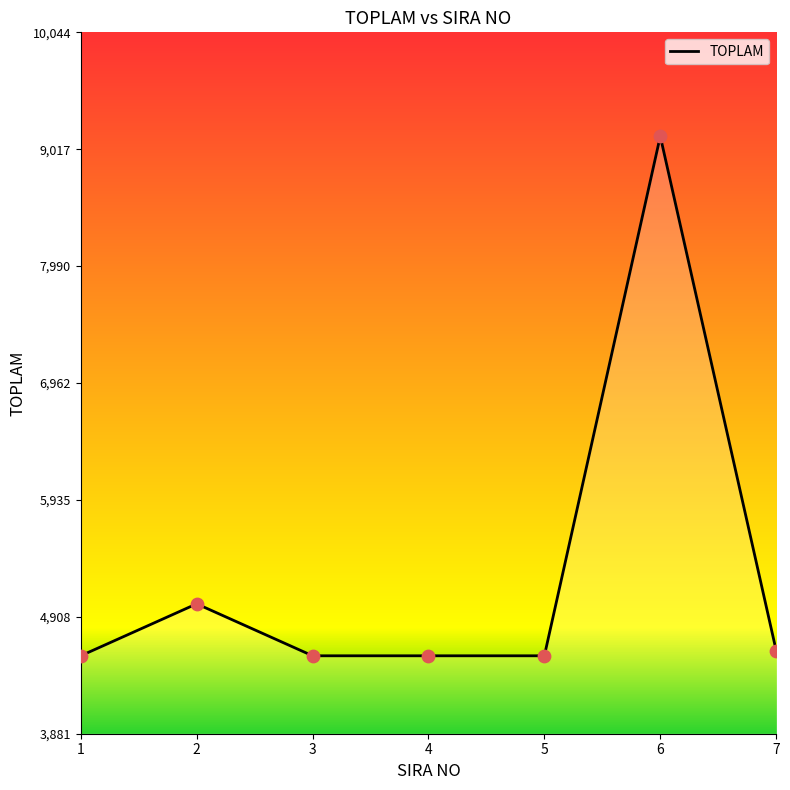

What is the ratio of the value at 6 to the value at 1?

2.0